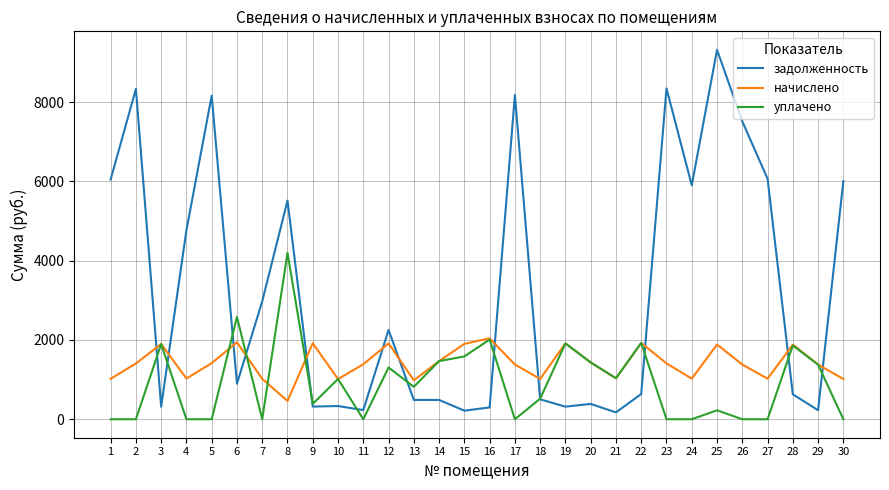

Is it true that задолженность equals 1057.4 at 22?

False